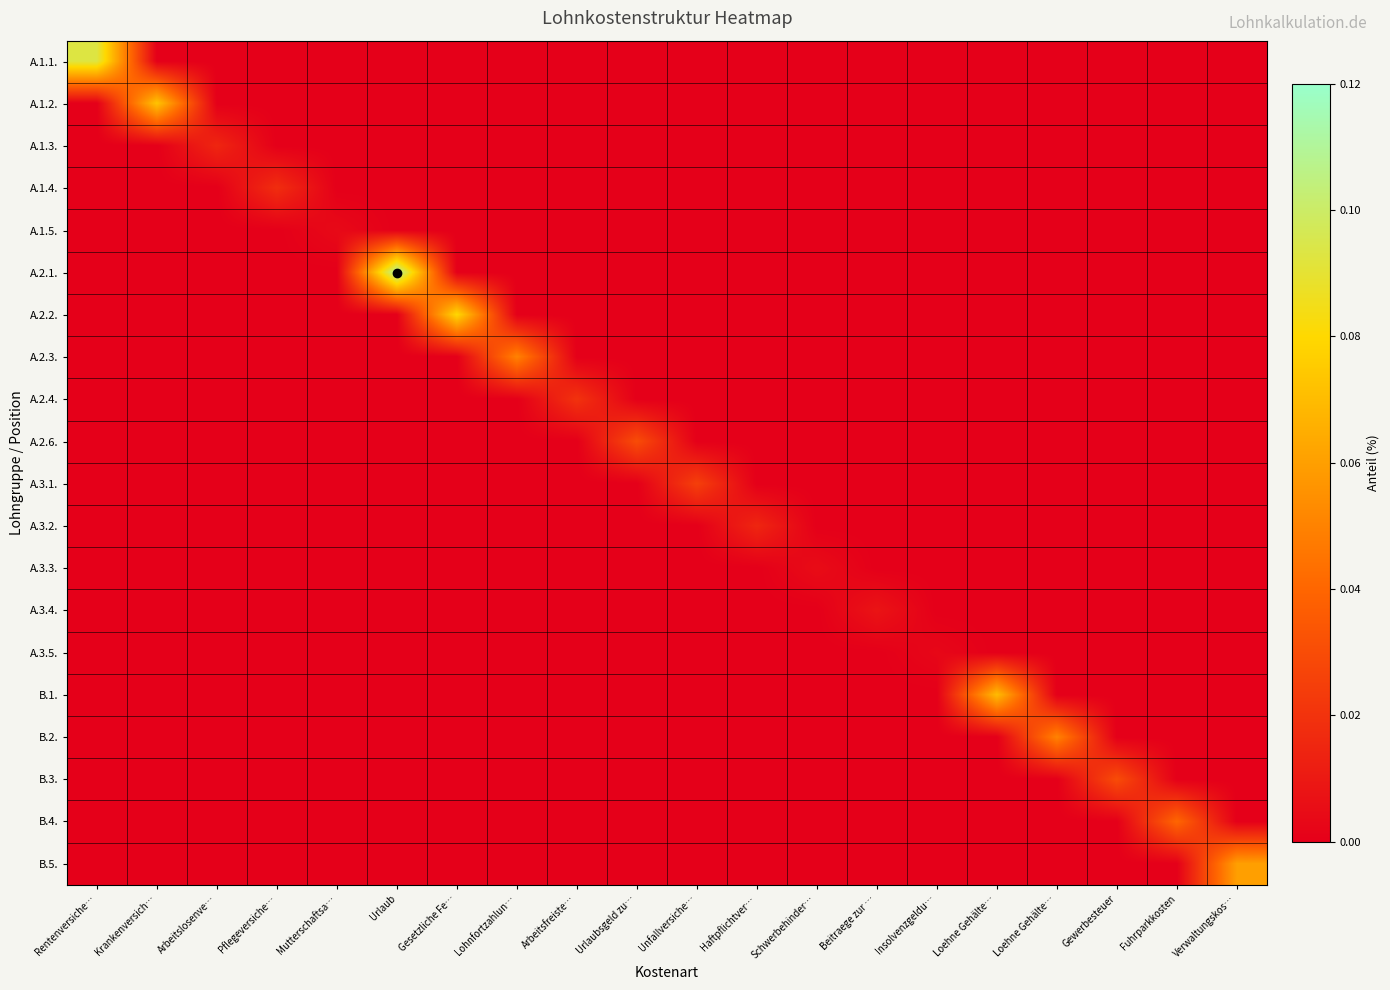

Reading left to right, transcribe all the data shown in this chart.

A.1.1.: Rentenversiche…=0.1	Krankenversich…=0.0	Arbeitslosenve…=0.0	Pflegeversiche…=0.0	Mutterschaftsa…=0.0	Urlaub=0.0	Gesetzliche Fe…=0.0	Lohnfortzahlun…=0.0	Arbeitsfreiste…=0.0	Urlaubsgeld zu…=0.0	Unfallversiche…=0.0	Haftpflichtver…=0.0	Schwerbehinder…=0.0	Beitraege zur …=0.0	Insolvenzgeldu…=0.0	Loehne Gehälte…=0.0	Loehne Gehälte…=0.0	Gewerbesteuer=0.0	Fuhrparkkosten=0.0	Verwaltungskos…=0.0
A.1.2.: Rentenversiche…=0.0	Krankenversich…=0.1	Arbeitslosenve…=0.0	Pflegeversiche…=0.0	Mutterschaftsa…=0.0	Urlaub=0.0	Gesetzliche Fe…=0.0	Lohnfortzahlun…=0.0	Arbeitsfreiste…=0.0	Urlaubsgeld zu…=0.0	Unfallversiche…=0.0	Haftpflichtver…=0.0	Schwerbehinder…=0.0	Beitraege zur …=0.0	Insolvenzgeldu…=0.0	Loehne Gehälte…=0.0	Loehne Gehälte…=0.0	Gewerbesteuer=0.0	Fuhrparkkosten=0.0	Verwaltungskos…=0.0
A.1.3.: Rentenversiche…=0.0	Krankenversich…=0.0	Arbeitslosenve…=0.0	Pflegeversiche…=0.0	Mutterschaftsa…=0.0	Urlaub=0.0	Gesetzliche Fe…=0.0	Lohnfortzahlun…=0.0	Arbeitsfreiste…=0.0	Urlaubsgeld zu…=0.0	Unfallversiche…=0.0	Haftpflichtver…=0.0	Schwerbehinder…=0.0	Beitraege zur …=0.0	Insolvenzgeldu…=0.0	Loehne Gehälte…=0.0	Loehne Gehälte…=0.0	Gewerbesteuer=0.0	Fuhrparkkosten=0.0	Verwaltungskos…=0.0
A.1.4.: Rentenversiche…=0.0	Krankenversich…=0.0	Arbeitslosenve…=0.0	Pflegeversiche…=0.0	Mutterschaftsa…=0.0	Urlaub=0.0	Gesetzliche Fe…=0.0	Lohnfortzahlun…=0.0	Arbeitsfreiste…=0.0	Urlaubsgeld zu…=0.0	Unfallversiche…=0.0	Haftpflichtver…=0.0	Schwerbehinder…=0.0	Beitraege zur …=0.0	Insolvenzgeldu…=0.0	Loehne Gehälte…=0.0	Loehne Gehälte…=0.0	Gewerbesteuer=0.0	Fuhrparkkosten=0.0	Verwaltungskos…=0.0
A.1.5.: Rentenversiche…=0.0	Krankenversich…=0.0	Arbeitslosenve…=0.0	Pflegeversiche…=0.0	Mutterschaftsa…=0.0	Urlaub=0.0	Gesetzliche Fe…=0.0	Lohnfortzahlun…=0.0	Arbeitsfreiste…=0.0	Urlaubsgeld zu…=0.0	Unfallversiche…=0.0	Haftpflichtver…=0.0	Schwerbehinder…=0.0	Beitraege zur …=0.0	Insolvenzgeldu…=0.0	Loehne Gehälte…=0.0	Loehne Gehälte…=0.0	Gewerbesteuer=0.0	Fuhrparkkosten=0.0	Verwaltungskos…=0.0
A.2.1.: Rentenversiche…=0.0	Krankenversich…=0.0	Arbeitslosenve…=0.0	Pflegeversiche…=0.0	Mutterschaftsa…=0.0	Urlaub=0.1	Gesetzliche Fe…=0.0	Lohnfortzahlun…=0.0	Arbeitsfreiste…=0.0	Urlaubsgeld zu…=0.0	Unfallversiche…=0.0	Haftpflichtver…=0.0	Schwerbehinder…=0.0	Beitraege zur …=0.0	Insolvenzgeldu…=0.0	Loehne Gehälte…=0.0	Loehne Gehälte…=0.0	Gewerbesteuer=0.0	Fuhrparkkosten=0.0	Verwaltungskos…=0.0
A.2.2.: Rentenversiche…=0.0	Krankenversich…=0.0	Arbeitslosenve…=0.0	Pflegeversiche…=0.0	Mutterschaftsa…=0.0	Urlaub=0.0	Gesetzliche Fe…=0.1	Lohnfortzahlun…=0.0	Arbeitsfreiste…=0.0	Urlaubsgeld zu…=0.0	Unfallversiche…=0.0	Haftpflichtver…=0.0	Schwerbehinder…=0.0	Beitraege zur …=0.0	Insolvenzgeldu…=0.0	Loehne Gehälte…=0.0	Loehne Gehälte…=0.0	Gewerbesteuer=0.0	Fuhrparkkosten=0.0	Verwaltungskos…=0.0
A.2.3.: Rentenversiche…=0.0	Krankenversich…=0.0	Arbeitslosenve…=0.0	Pflegeversiche…=0.0	Mutterschaftsa…=0.0	Urlaub=0.0	Gesetzliche Fe…=0.0	Lohnfortzahlun…=0.1	Arbeitsfreiste…=0.0	Urlaubsgeld zu…=0.0	Unfallversiche…=0.0	Haftpflichtver…=0.0	Schwerbehinder…=0.0	Beitraege zur …=0.0	Insolvenzgeldu…=0.0	Loehne Gehälte…=0.0	Loehne Gehälte…=0.0	Gewerbesteuer=0.0	Fuhrparkkosten=0.0	Verwaltungskos…=0.0
A.2.4.: Rentenversiche…=0.0	Krankenversich…=0.0	Arbeitslosenve…=0.0	Pflegeversiche…=0.0	Mutterschaftsa…=0.0	Urlaub=0.0	Gesetzliche Fe…=0.0	Lohnfortzahlun…=0.0	Arbeitsfreiste…=0.0	Urlaubsgeld zu…=0.0	Unfallversiche…=0.0	Haftpflichtver…=0.0	Schwerbehinder…=0.0	Beitraege zur …=0.0	Insolvenzgeldu…=0.0	Loehne Gehälte…=0.0	Loehne Gehälte…=0.0	Gewerbesteuer=0.0	Fuhrparkkosten=0.0	Verwaltungskos…=0.0
A.2.6.: Rentenversiche…=0.0	Krankenversich…=0.0	Arbeitslosenve…=0.0	Pflegeversiche…=0.0	Mutterschaftsa…=0.0	Urlaub=0.0	Gesetzliche Fe…=0.0	Lohnfortzahlun…=0.0	Arbeitsfreiste…=0.0	Urlaubsgeld zu…=0.0	Unfallversiche…=0.0	Haftpflichtver…=0.0	Schwerbehinder…=0.0	Beitraege zur …=0.0	Insolvenzgeldu…=0.0	Loehne Gehälte…=0.0	Loehne Gehälte…=0.0	Gewerbesteuer=0.0	Fuhrparkkosten=0.0	Verwaltungskos…=0.0
A.3.1.: Rentenversiche…=0.0	Krankenversich…=0.0	Arbeitslosenve…=0.0	Pflegeversiche…=0.0	Mutterschaftsa…=0.0	Urlaub=0.0	Gesetzliche Fe…=0.0	Lohnfortzahlun…=0.0	Arbeitsfreiste…=0.0	Urlaubsgeld zu…=0.0	Unfallversiche…=0.0	Haftpflichtver…=0.0	Schwerbehinder…=0.0	Beitraege zur …=0.0	Insolvenzgeldu…=0.0	Loehne Gehälte…=0.0	Loehne Gehälte…=0.0	Gewerbesteuer=0.0	Fuhrparkkosten=0.0	Verwaltungskos…=0.0
A.3.2.: Rentenversiche…=0.0	Krankenversich…=0.0	Arbeitslosenve…=0.0	Pflegeversiche…=0.0	Mutterschaftsa…=0.0	Urlaub=0.0	Gesetzliche Fe…=0.0	Lohnfortzahlun…=0.0	Arbeitsfreiste…=0.0	Urlaubsgeld zu…=0.0	Unfallversiche…=0.0	Haftpflichtver…=0.0	Schwerbehinder…=0.0	Beitraege zur …=0.0	Insolvenzgeldu…=0.0	Loehne Gehälte…=0.0	Loehne Gehälte…=0.0	Gewerbesteuer=0.0	Fuhrparkkosten=0.0	Verwaltungskos…=0.0
A.3.3.: Rentenversiche…=0.0	Krankenversich…=0.0	Arbeitslosenve…=0.0	Pflegeversiche…=0.0	Mutterschaftsa…=0.0	Urlaub=0.0	Gesetzliche Fe…=0.0	Lohnfortzahlun…=0.0	Arbeitsfreiste…=0.0	Urlaubsgeld zu…=0.0	Unfallversiche…=0.0	Haftpflichtver…=0.0	Schwerbehinder…=0.0	Beitraege zur …=0.0	Insolvenzgeldu…=0.0	Loehne Gehälte…=0.0	Loehne Gehälte…=0.0	Gewerbesteuer=0.0	Fuhrparkkosten=0.0	Verwaltungskos…=0.0
A.3.4.: Rentenversiche…=0.0	Krankenversich…=0.0	Arbeitslosenve…=0.0	Pflegeversiche…=0.0	Mutterschaftsa…=0.0	Urlaub=0.0	Gesetzliche Fe…=0.0	Lohnfortzahlun…=0.0	Arbeitsfreiste…=0.0	Urlaubsgeld zu…=0.0	Unfallversiche…=0.0	Haftpflichtver…=0.0	Schwerbehinder…=0.0	Beitraege zur …=0.0	Insolvenzgeldu…=0.0	Loehne Gehälte…=0.0	Loehne Gehälte…=0.0	Gewerbesteuer=0.0	Fuhrparkkosten=0.0	Verwaltungskos…=0.0
A.3.5.: Rentenversiche…=0.0	Krankenversich…=0.0	Arbeitslosenve…=0.0	Pflegeversiche…=0.0	Mutterschaftsa…=0.0	Urlaub=0.0	Gesetzliche Fe…=0.0	Lohnfortzahlun…=0.0	Arbeitsfreiste…=0.0	Urlaubsgeld zu…=0.0	Unfallversiche…=0.0	Haftpflichtver…=0.0	Schwerbehinder…=0.0	Beitraege zur …=0.0	Insolvenzgeldu…=0.0	Loehne Gehälte…=0.0	Loehne Gehälte…=0.0	Gewerbesteuer=0.0	Fuhrparkkosten=0.0	Verwaltungskos…=0.0
B.1.: Rentenversiche…=0.0	Krankenversich…=0.0	Arbeitslosenve…=0.0	Pflegeversiche…=0.0	Mutterschaftsa…=0.0	Urlaub=0.0	Gesetzliche Fe…=0.0	Lohnfortzahlun…=0.0	Arbeitsfreiste…=0.0	Urlaubsgeld zu…=0.0	Unfallversiche…=0.0	Haftpflichtver…=0.0	Schwerbehinder…=0.0	Beitraege zur …=0.0	Insolvenzgeldu…=0.0	Loehne Gehälte…=0.1	Loehne Gehälte…=0.0	Gewerbesteuer=0.0	Fuhrparkkosten=0.0	Verwaltungskos…=0.0
B.2.: Rentenversiche…=0.0	Krankenversich…=0.0	Arbeitslosenve…=0.0	Pflegeversiche…=0.0	Mutterschaftsa…=0.0	Urlaub=0.0	Gesetzliche Fe…=0.0	Lohnfortzahlun…=0.0	Arbeitsfreiste…=0.0	Urlaubsgeld zu…=0.0	Unfallversiche…=0.0	Haftpflichtver…=0.0	Schwerbehinder…=0.0	Beitraege zur …=0.0	Insolvenzgeldu…=0.0	Loehne Gehälte…=0.0	Loehne Gehälte…=0.1	Gewerbesteuer=0.0	Fuhrparkkosten=0.0	Verwaltungskos…=0.0
B.3.: Rentenversiche…=0.0	Krankenversich…=0.0	Arbeitslosenve…=0.0	Pflegeversiche…=0.0	Mutterschaftsa…=0.0	Urlaub=0.0	Gesetzliche Fe…=0.0	Lohnfortzahlun…=0.0	Arbeitsfreiste…=0.0	Urlaubsgeld zu…=0.0	Unfallversiche…=0.0	Haftpflichtver…=0.0	Schwerbehinder…=0.0	Beitraege zur …=0.0	Insolvenzgeldu…=0.0	Loehne Gehälte…=0.0	Loehne Gehälte…=0.0	Gewerbesteuer=0.0	Fuhrparkkosten=0.0	Verwaltungskos…=0.0
B.4.: Rentenversiche…=0.0	Krankenversich…=0.0	Arbeitslosenve…=0.0	Pflegeversiche…=0.0	Mutterschaftsa…=0.0	Urlaub=0.0	Gesetzliche Fe…=0.0	Lohnfortzahlun…=0.0	Arbeitsfreiste…=0.0	Urlaubsgeld zu…=0.0	Unfallversiche…=0.0	Haftpflichtver…=0.0	Schwerbehinder…=0.0	Beitraege zur …=0.0	Insolvenzgeldu…=0.0	Loehne Gehälte…=0.0	Loehne Gehälte…=0.0	Gewerbesteuer=0.0	Fuhrparkkosten=0.0	Verwaltungskos…=0.0
B.5.: Rentenversiche…=0.0	Krankenversich…=0.0	Arbeitslosenve…=0.0	Pflegeversiche…=0.0	Mutterschaftsa…=0.0	Urlaub=0.0	Gesetzliche Fe…=0.0	Lohnfortzahlun…=0.0	Arbeitsfreiste…=0.0	Urlaubsgeld zu…=0.0	Unfallversiche…=0.0	Haftpflichtver…=0.0	Schwerbehinder…=0.0	Beitraege zur …=0.0	Insolvenzgeldu…=0.0	Loehne Gehälte…=0.0	Loehne Gehälte…=0.0	Gewerbesteuer=0.0	Fuhrparkkosten=0.0	Verwaltungskos…=0.1